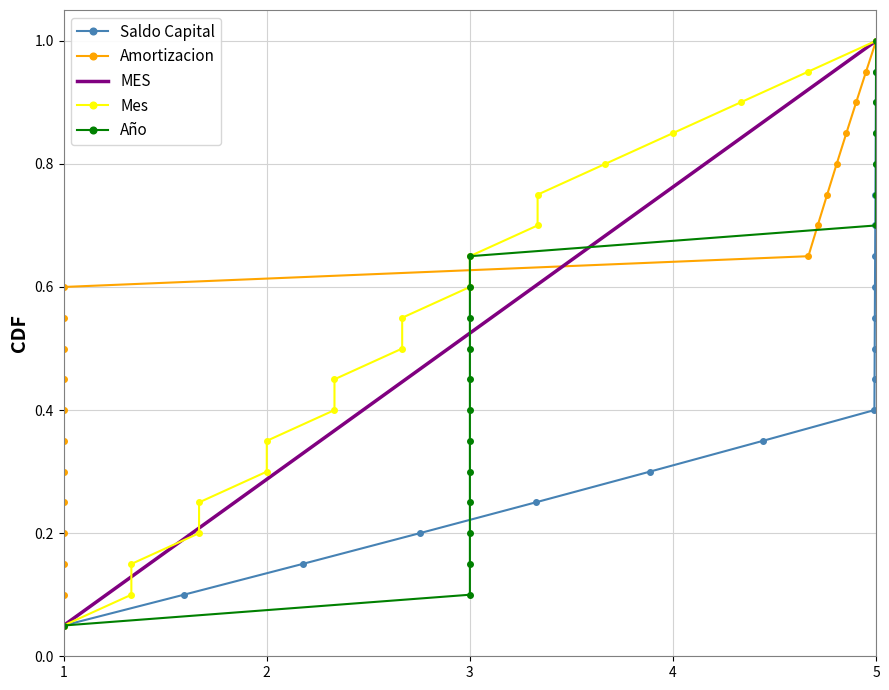

What is the lowest value of the Año series?

0.1